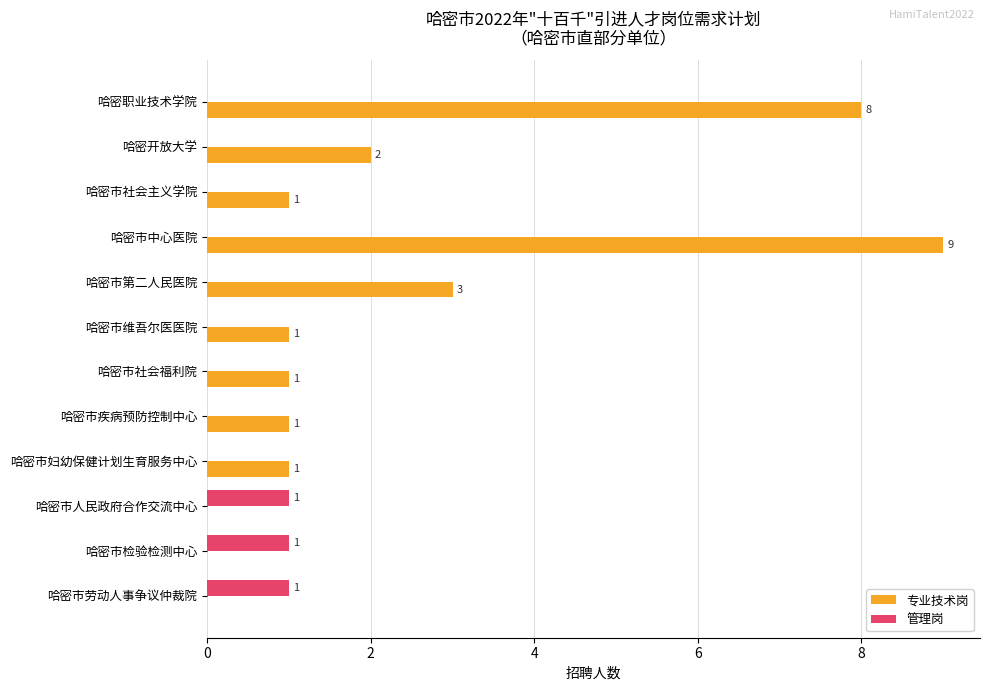

Between 哈密职业技术学院 and 哈密市妇幼保健计划生育服务中心, which series saw the biggest shift?

专业技术岗